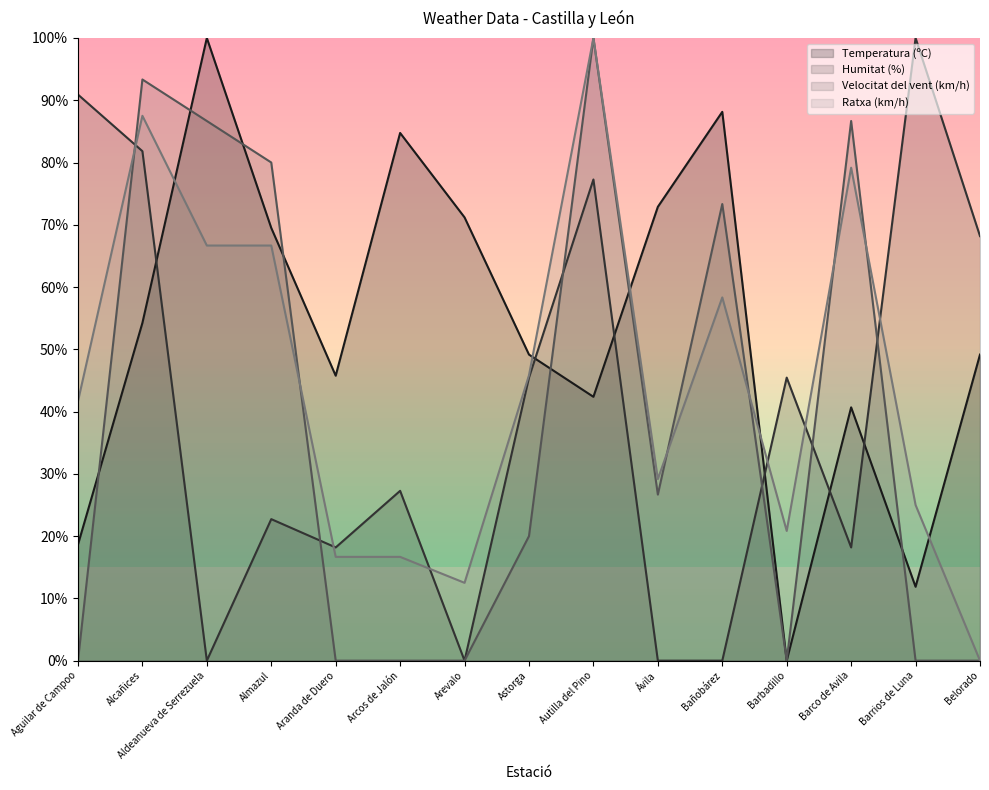

How many times do Humitat (%) and Ratxa (km/h) cross each other?

6